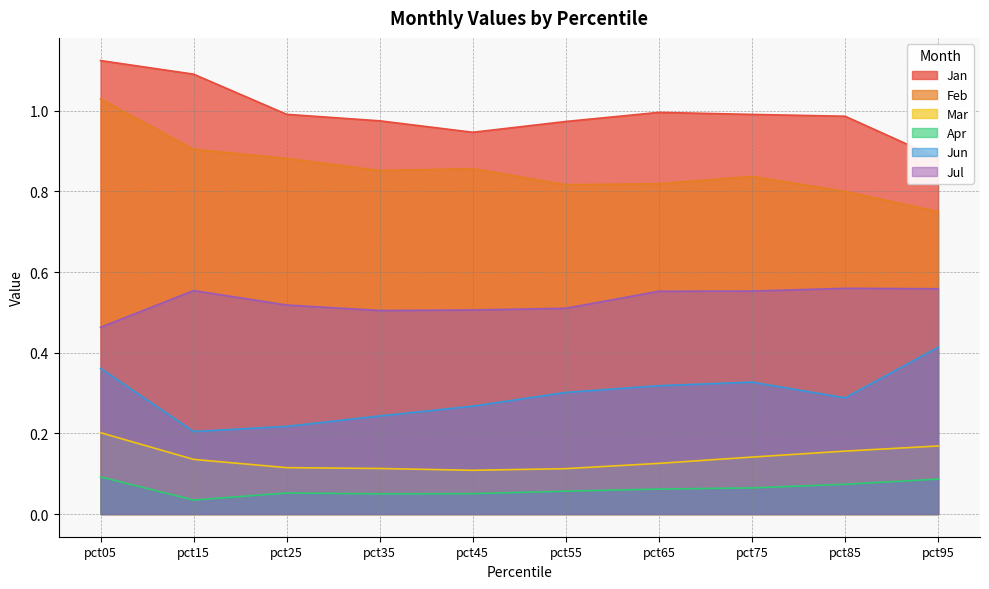

At which category is the sum across all series the highest?

pct05